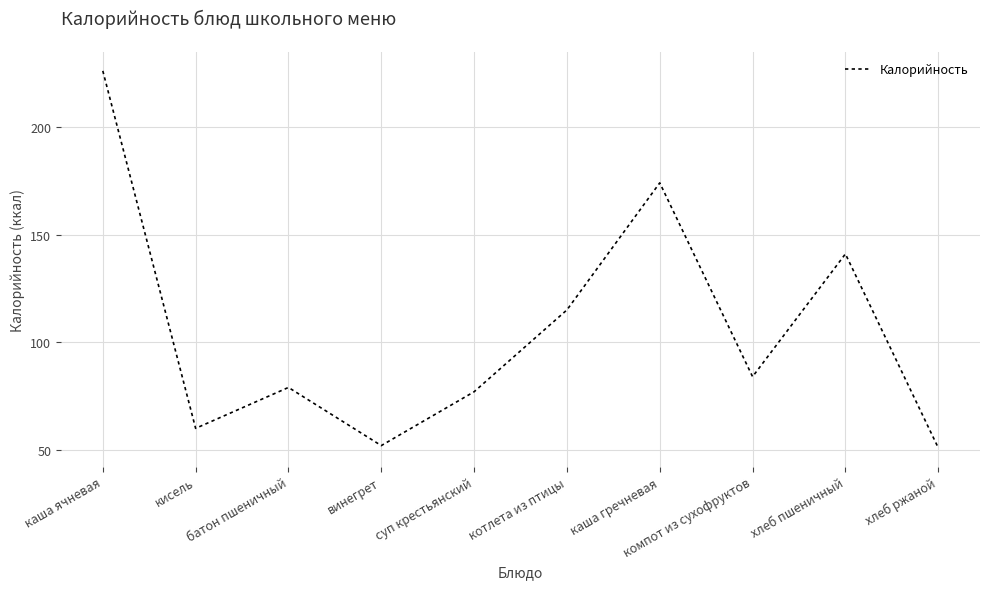

Is it true that the value at кисель is 60?

True